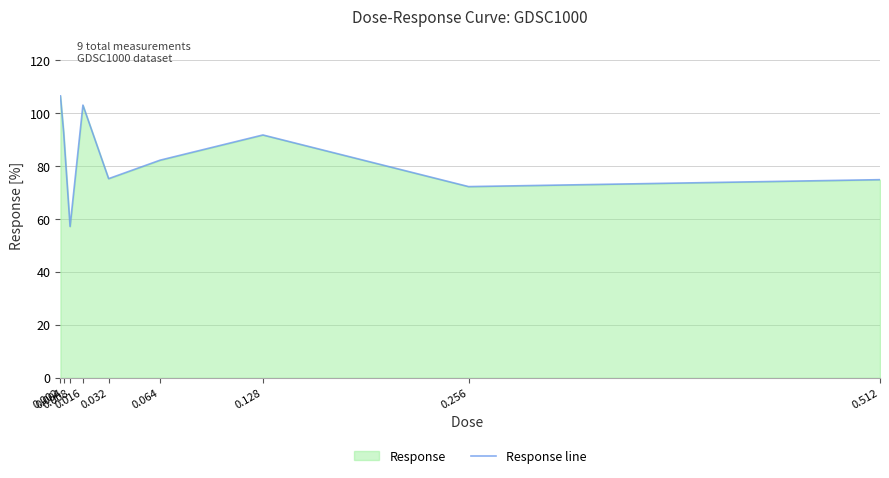

What is the greatest value displayed?

106.5